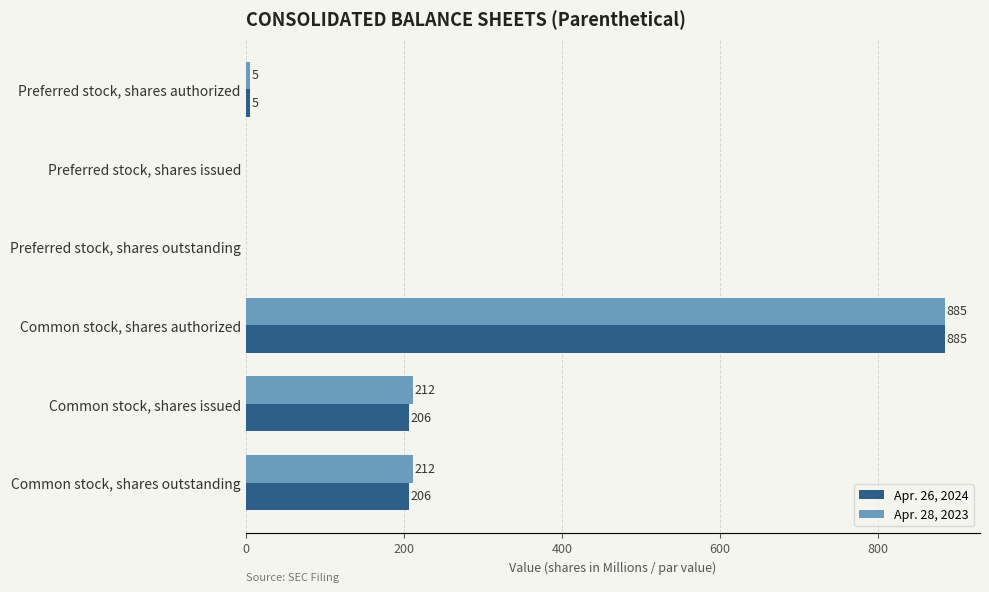

The value of Apr. 28, 2023 at Preferred stock, shares issued is -477. True or false?

False